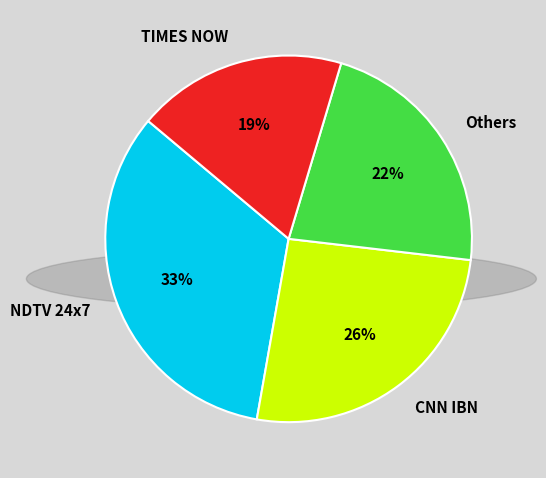

What is the smallest slice in the pie chart?

TIMES NOW